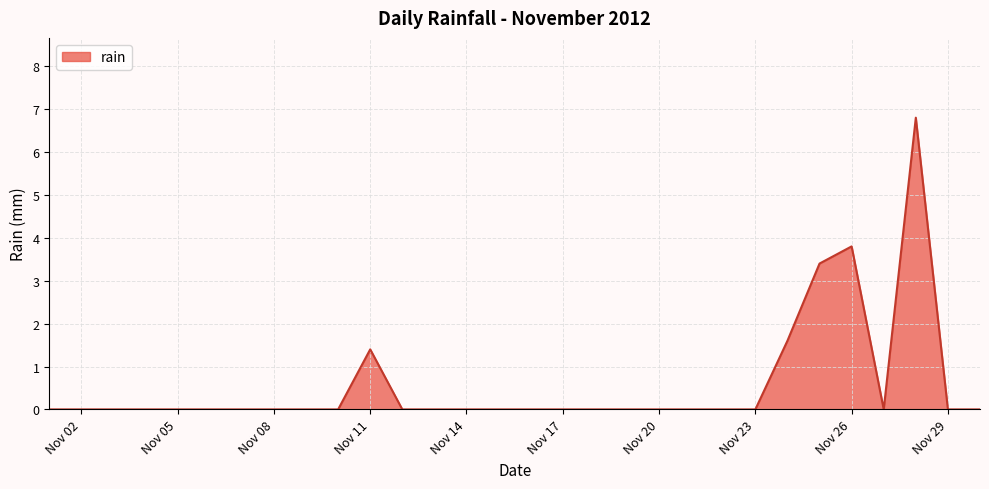

What is the difference between the maximum and minimum values?

6.8